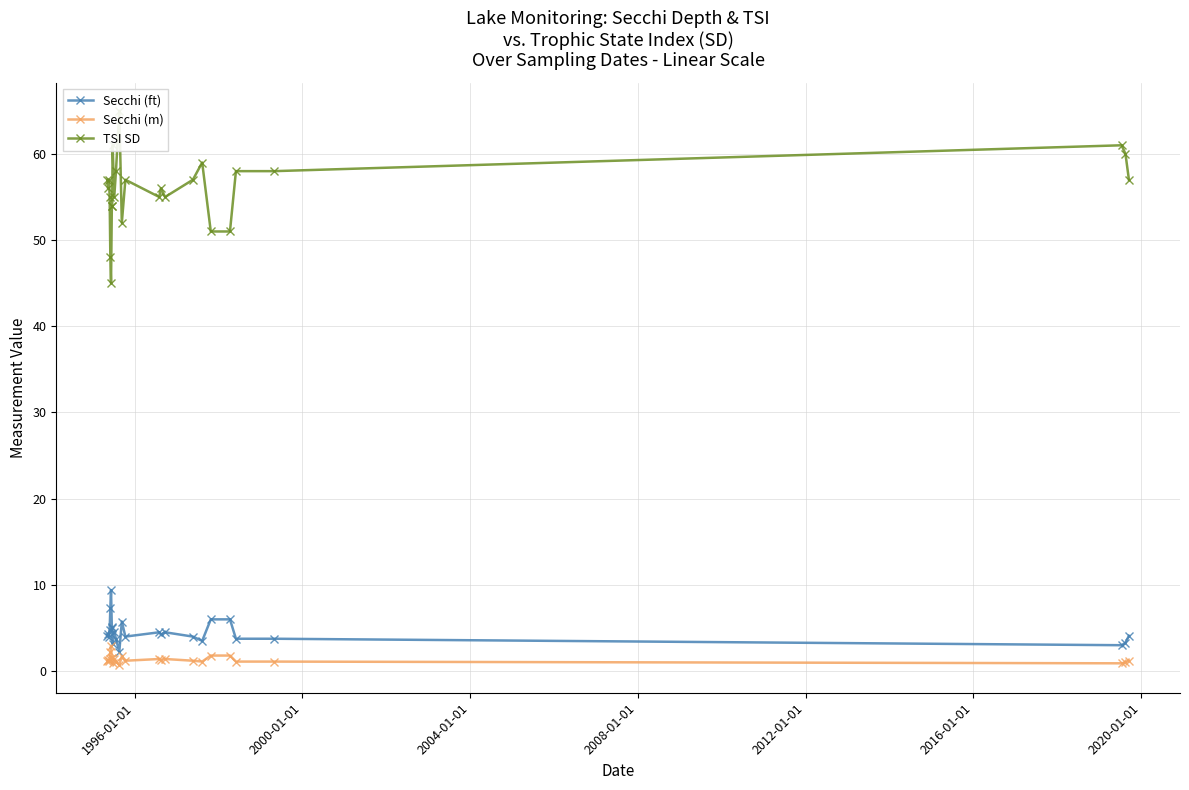

What are all the series names shown in the legend?

Secchi (ft), Secchi (m), TSI SD